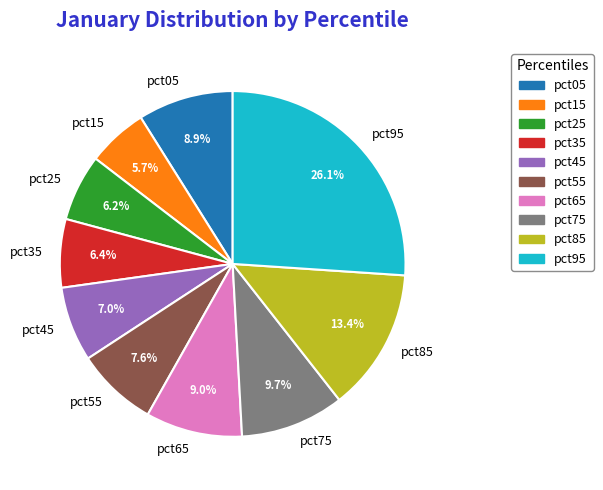

Count the number of slices in the pie.

10